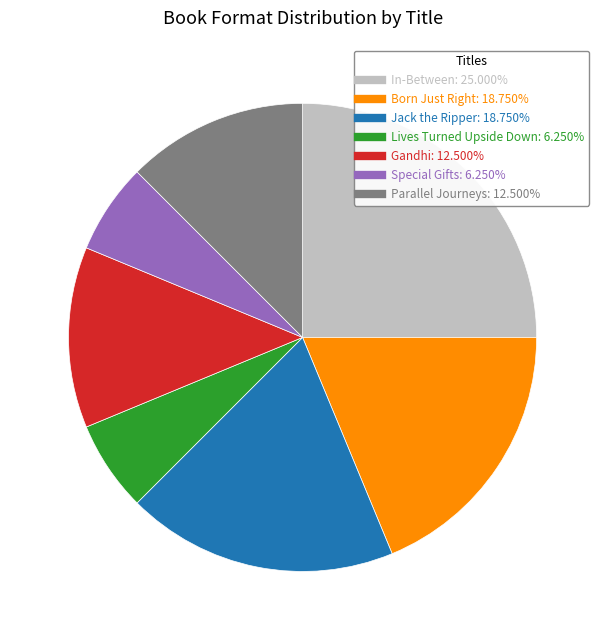

Count the number of slices in the pie.

7